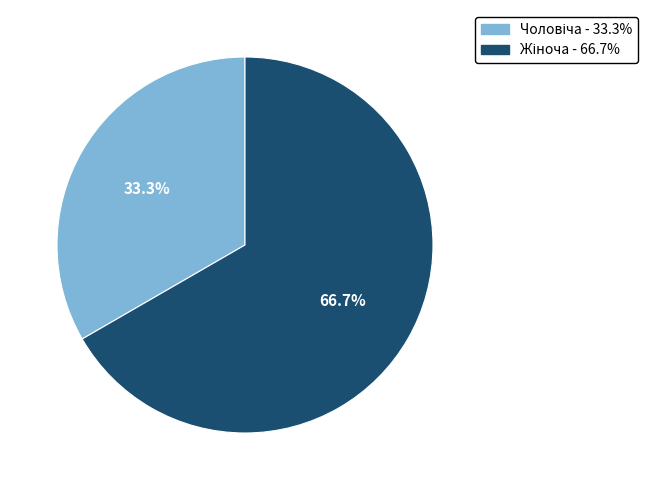

Is there any slice that represents more than half of the pie?

Yes